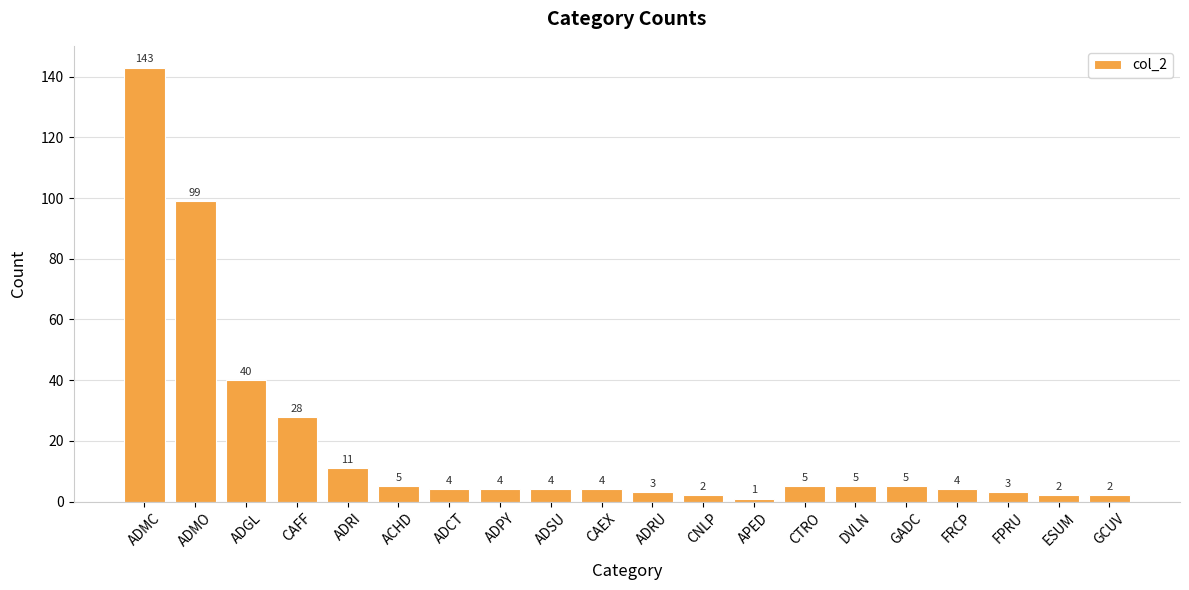

What is the change in value from ACHD to CAEX?

-1